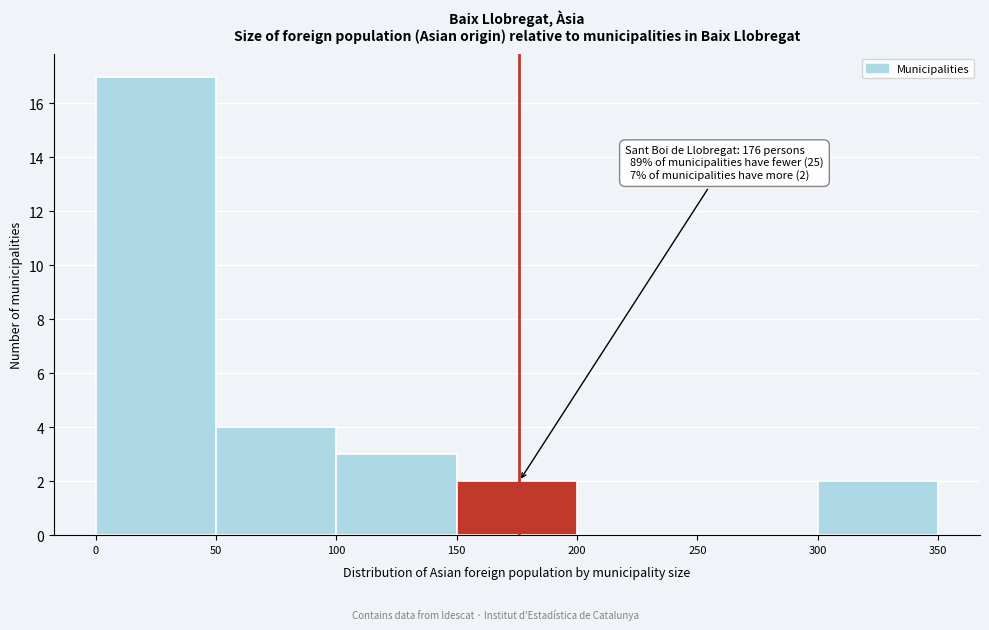

Over which range of the x-axis is the bar tallest?

0 to 50